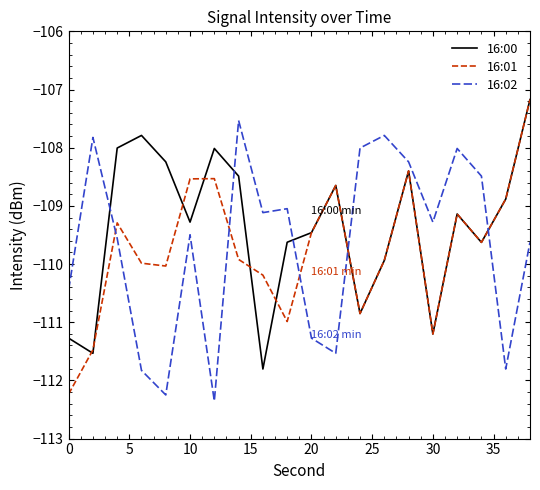

How many values in the 16:02 series exceed -109?

7